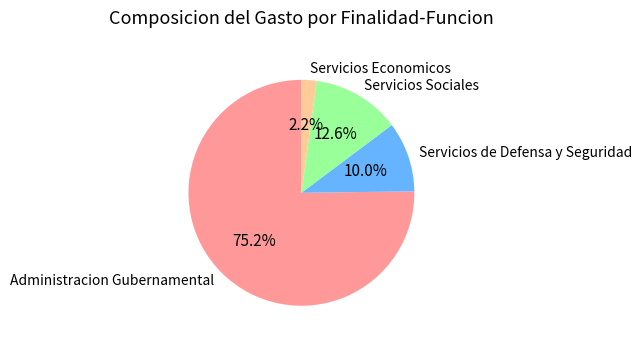

Which has a higher value, Servicios Sociales or Administracion Gubernamental?

Administracion Gubernamental